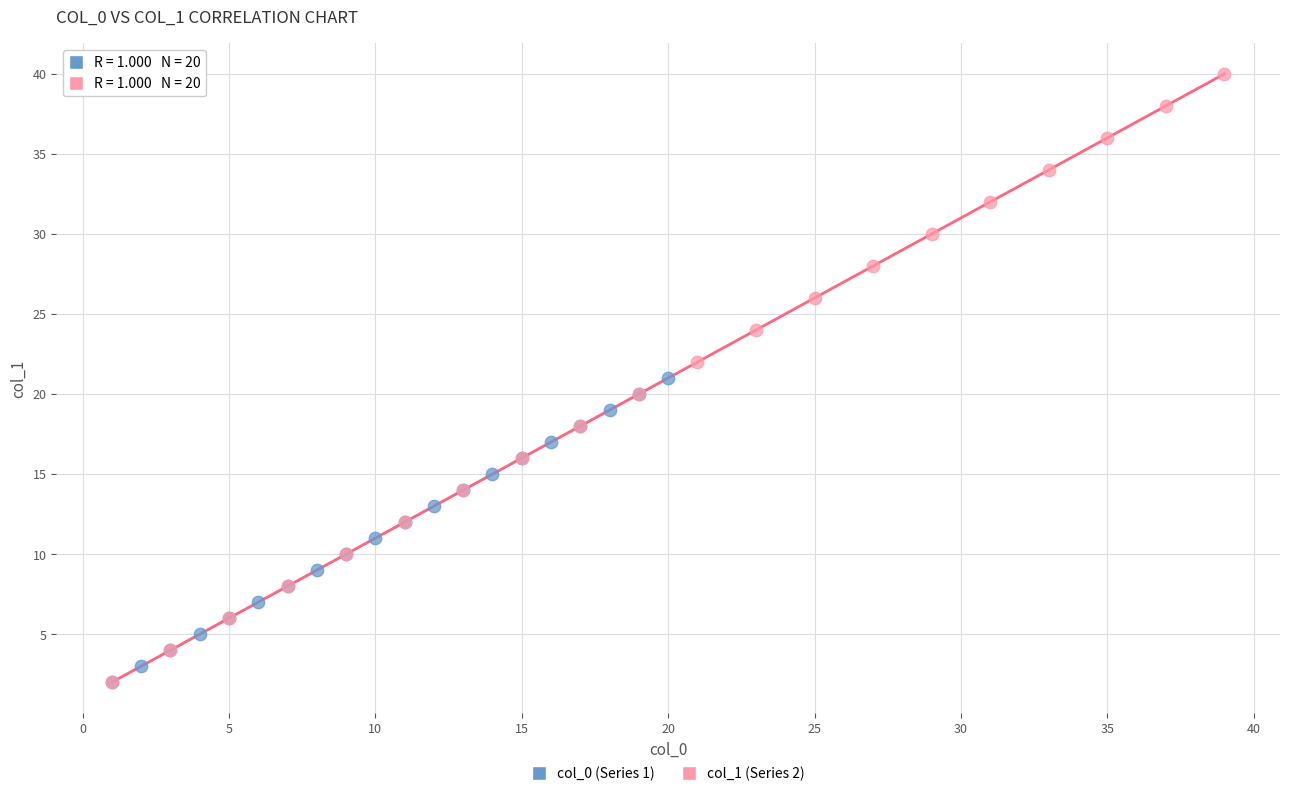

Which series has the widest spread of Y values?

col_1 (Series 2)